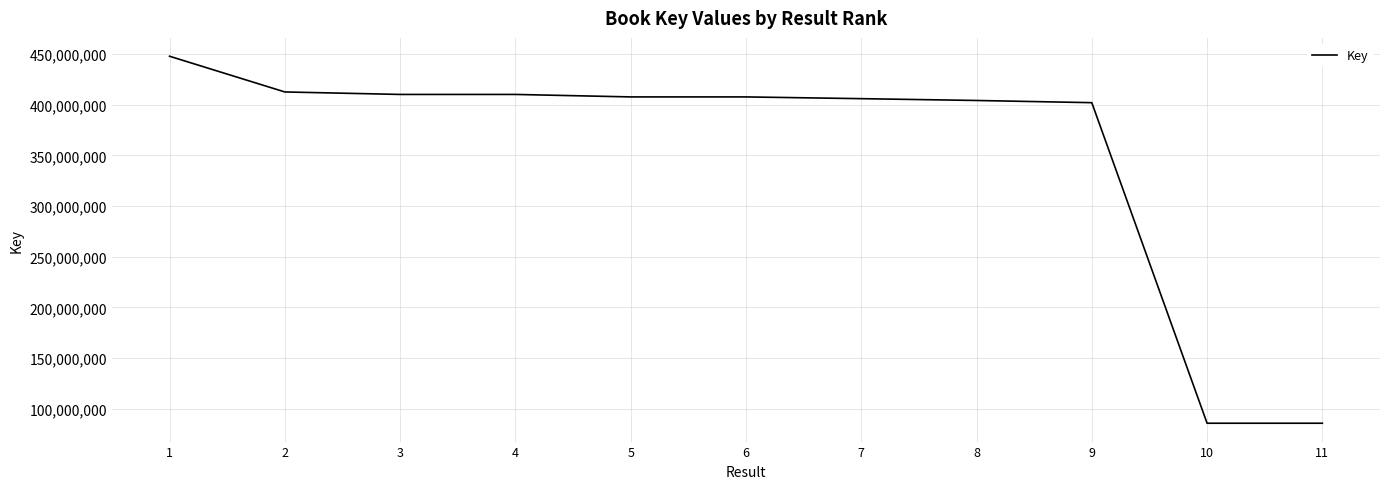

At which label does the data first exceed 407649744?

1